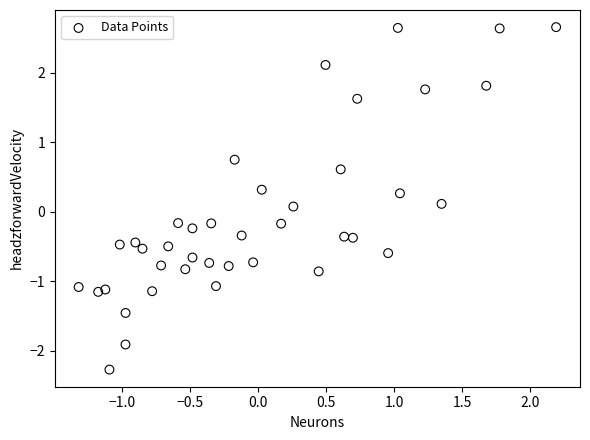

What is the range of X values (max minus min)?

3.5